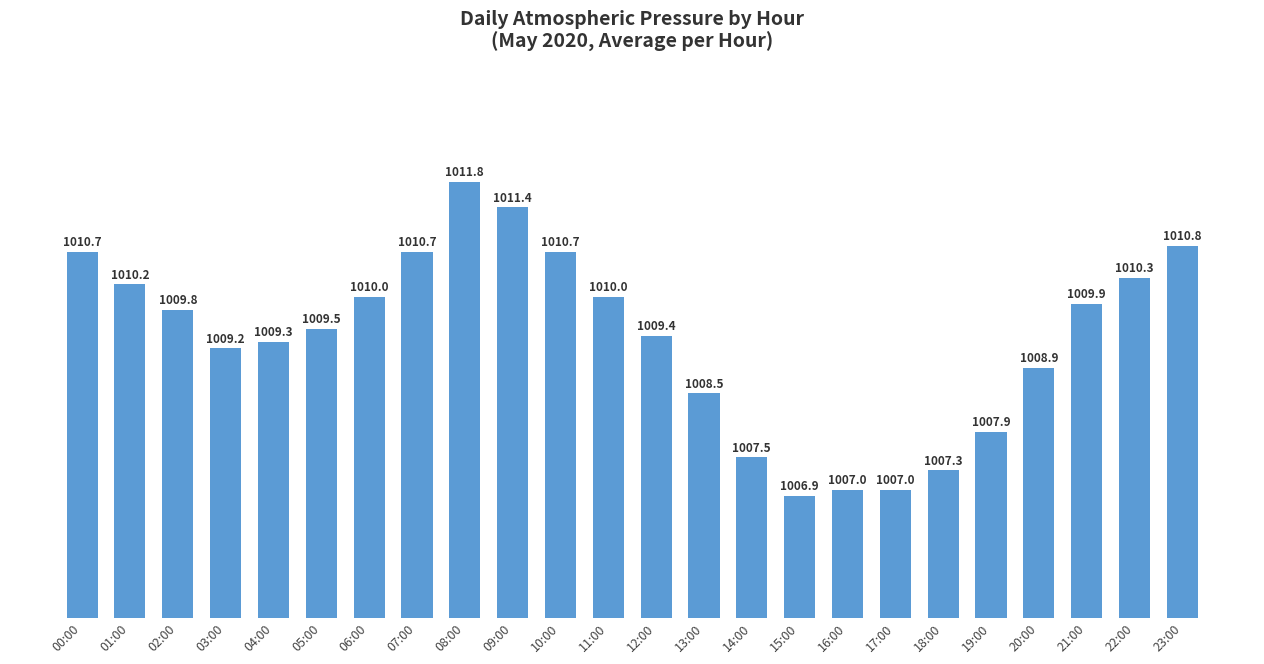

What position from the left is 19:00?

20